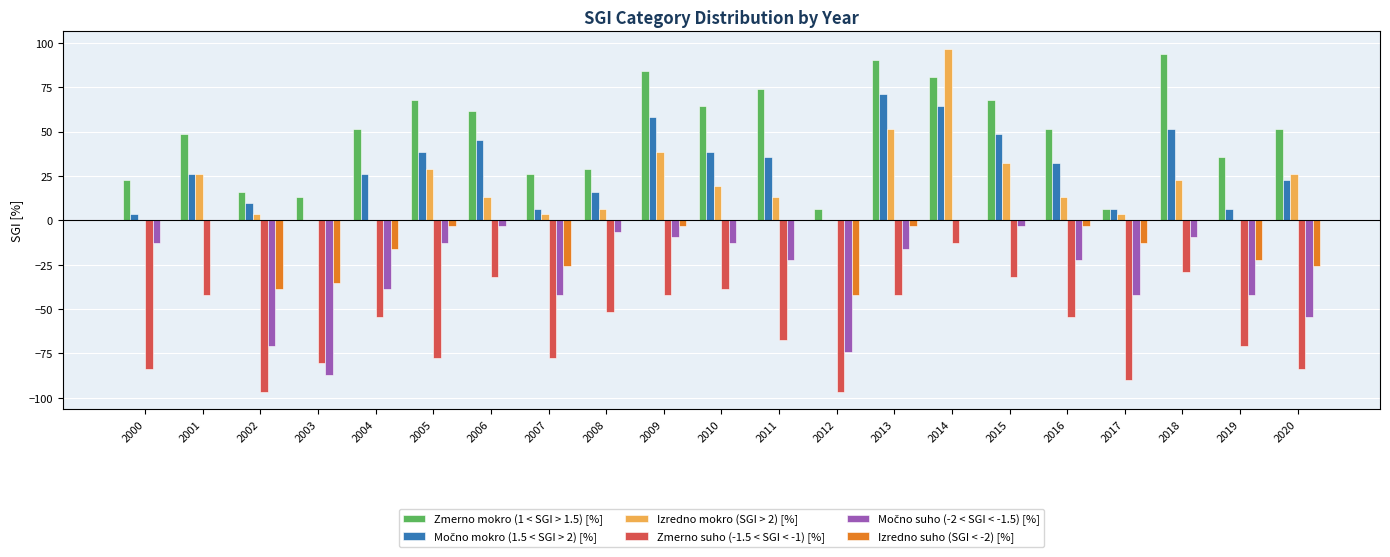

What is the maximum value shown in the chart?

96.8